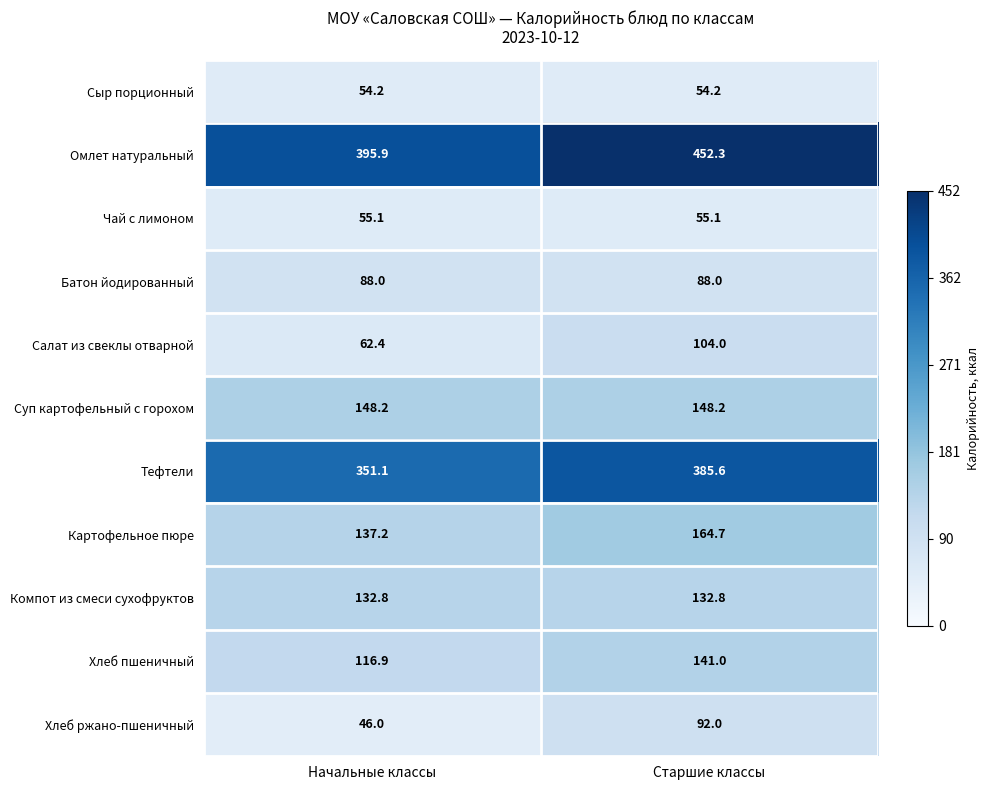

Which series has the largest range (max minus min)?

Омлет натуральный